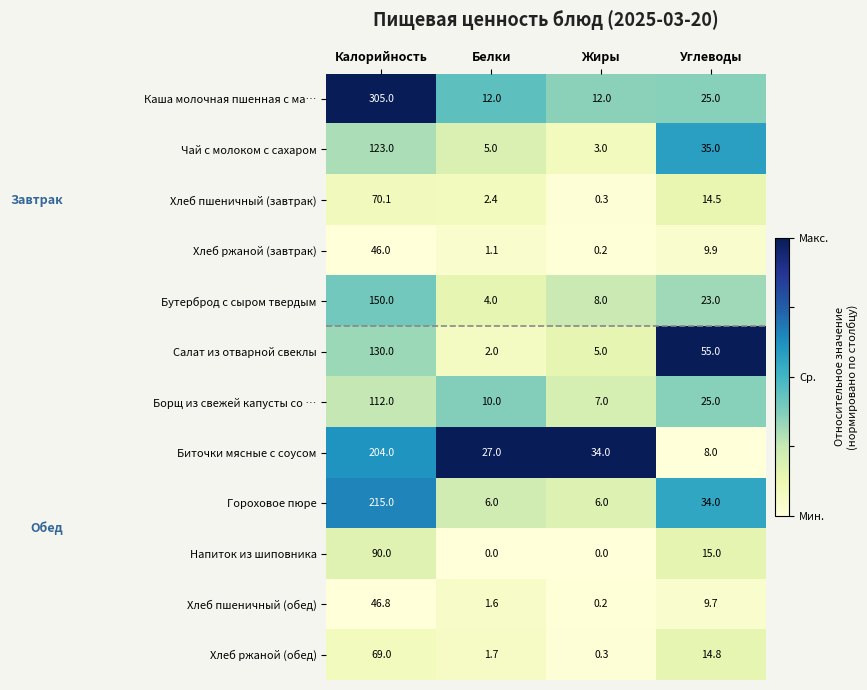

What is the difference between the maximum and minimum values in the Борщ из свежей капусты со … series?

105.0